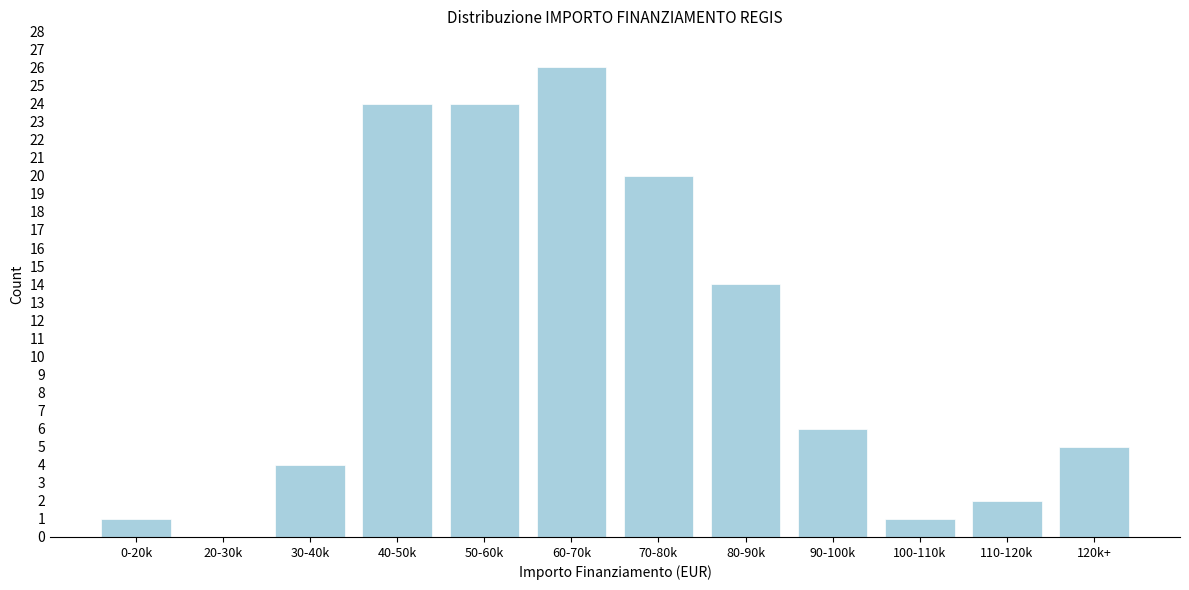

Reading right to left, extract all data points from this chart.

120k+=5	110-120k=2	100-110k=1	90-100k=6	80-90k=14	70-80k=20	60-70k=26	50-60k=24	40-50k=24	30-40k=4	20-30k=0	0-20k=1